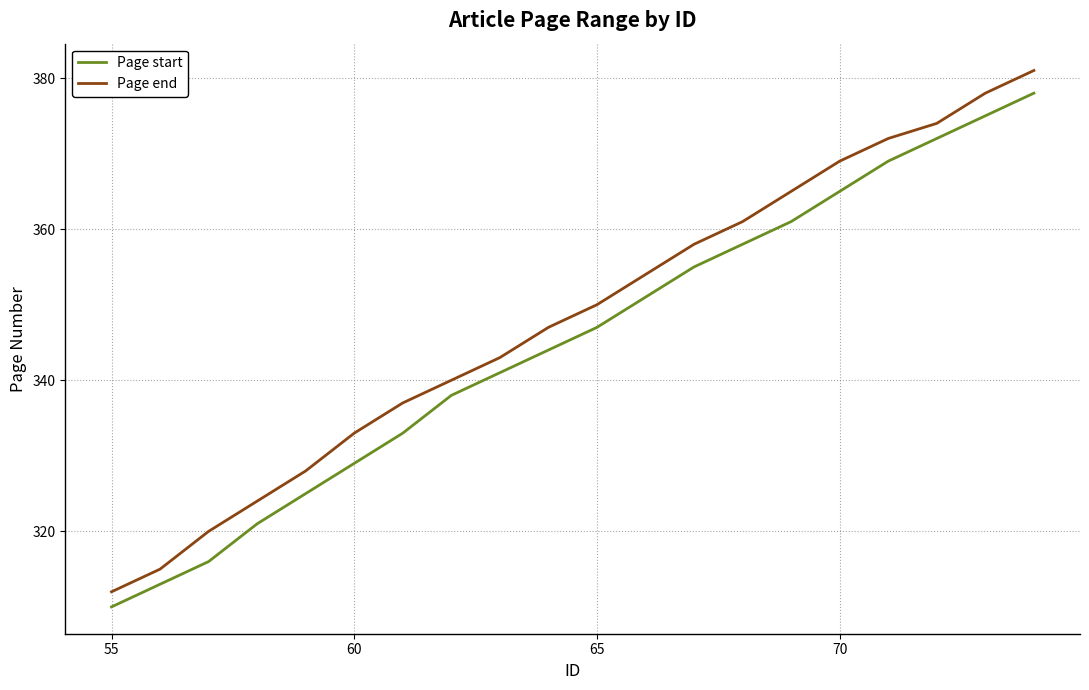

What is the minimum value for Page end?

312